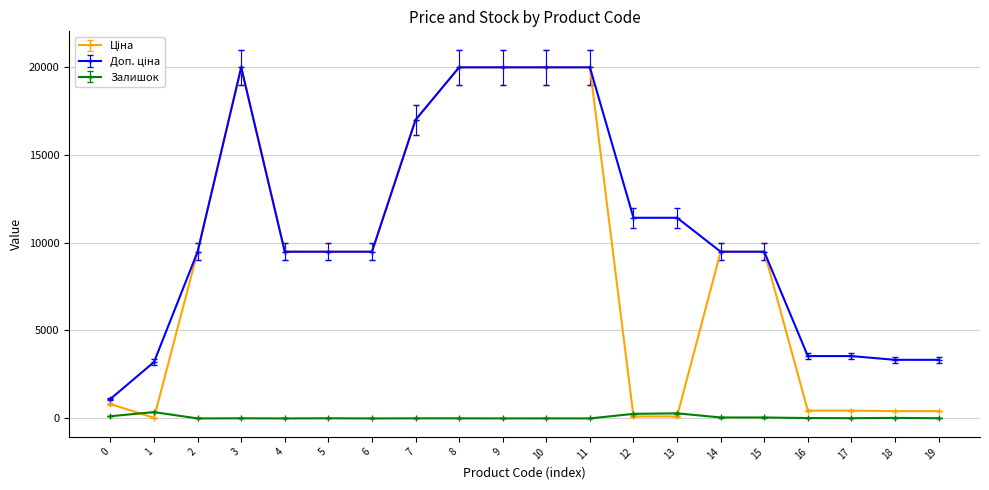

True or false: Залишок has more than 0 points higher than both neighbors.

True